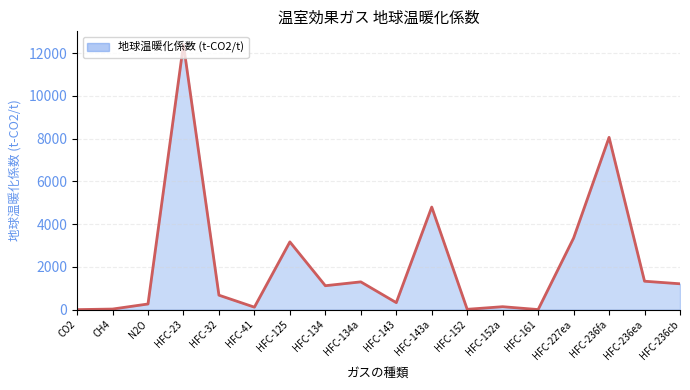

What is the difference between the second highest and minimum values?

8059